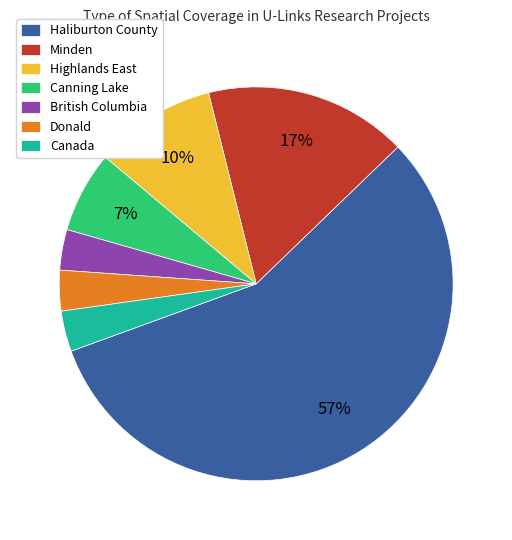

To the nearest percent, what is the combined percentage of Minden and Highlands East?

27%